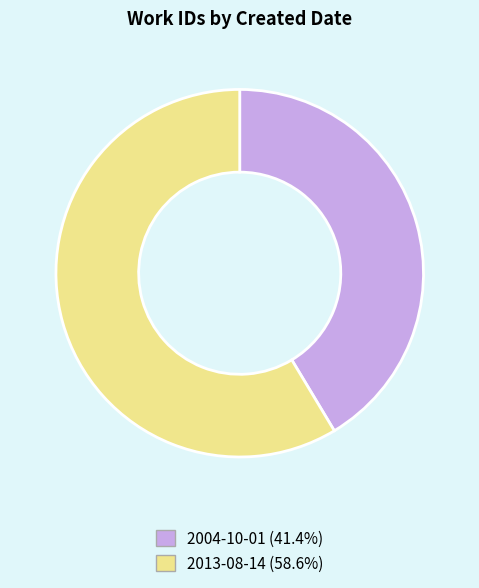

What is the ratio of the value at 2013-08-14 (58.6%) to the value at 2004-10-01 (41.4%)?

1.4